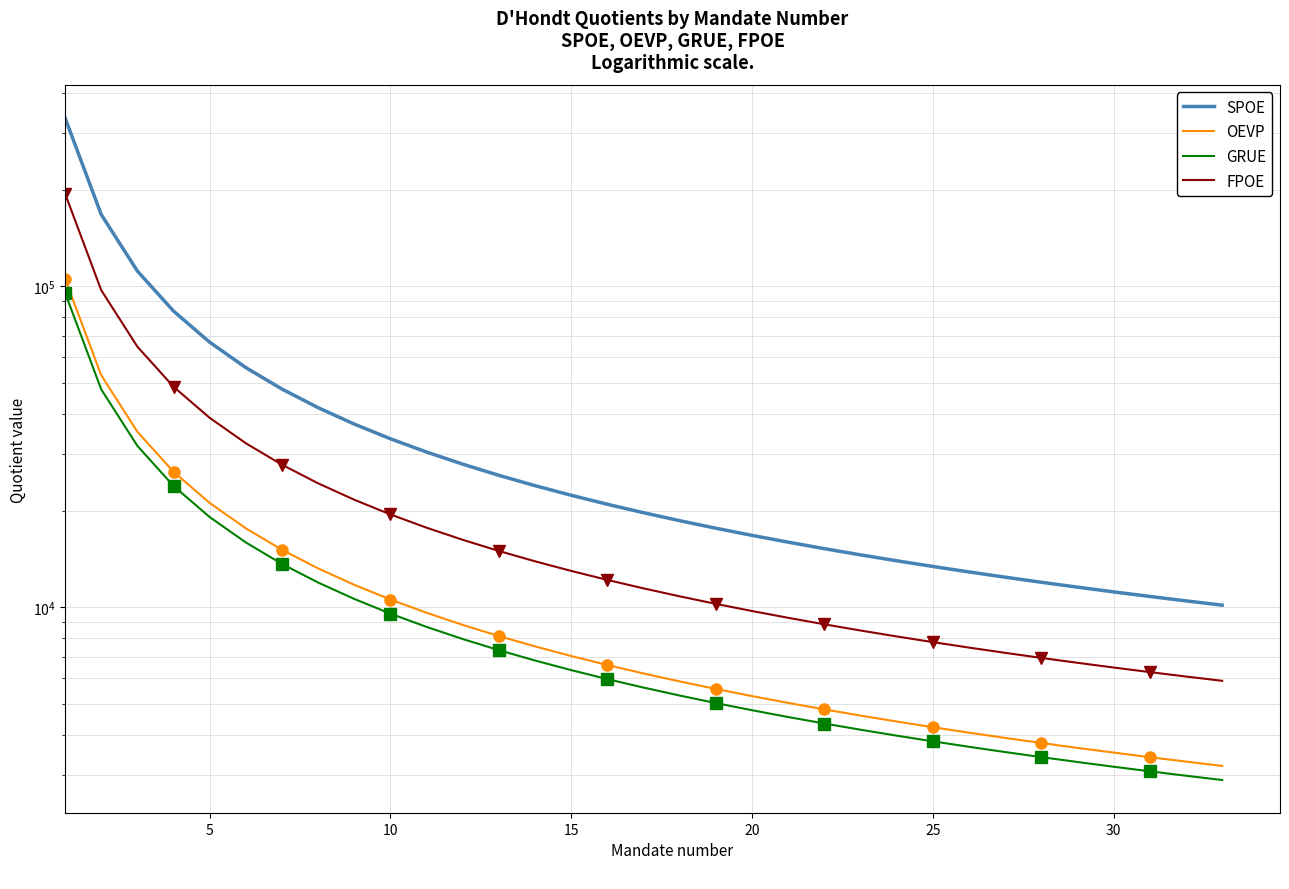

True or false: GRUE and SPOE cross at least once.

False